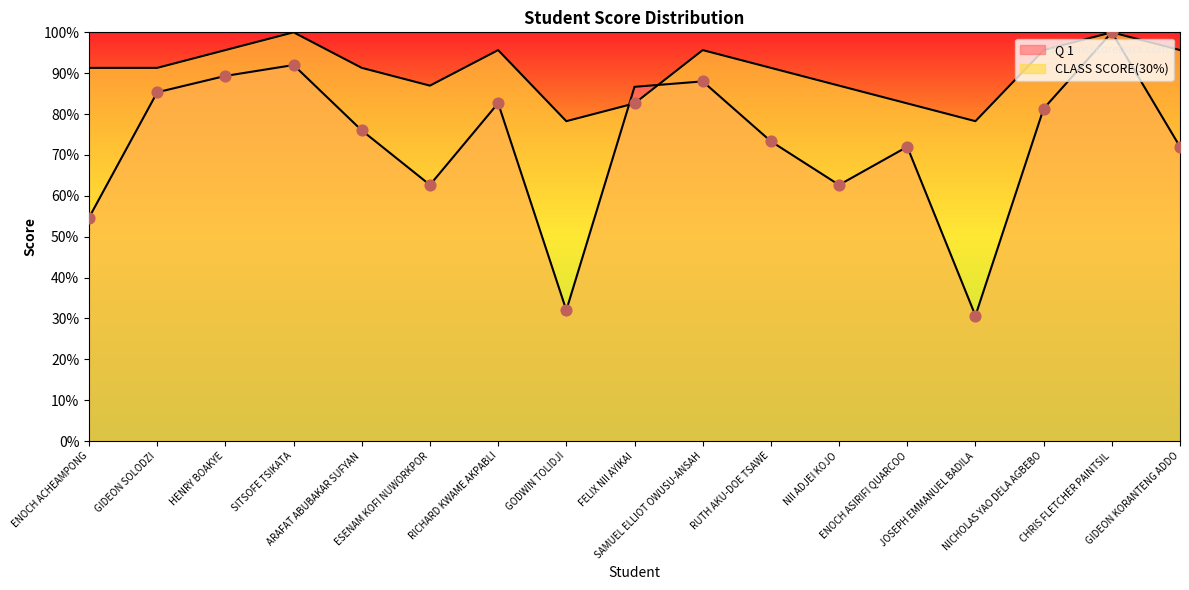

What is the total value across all series at ARAFAT ABUBAKAR SUFYAN?

167.3